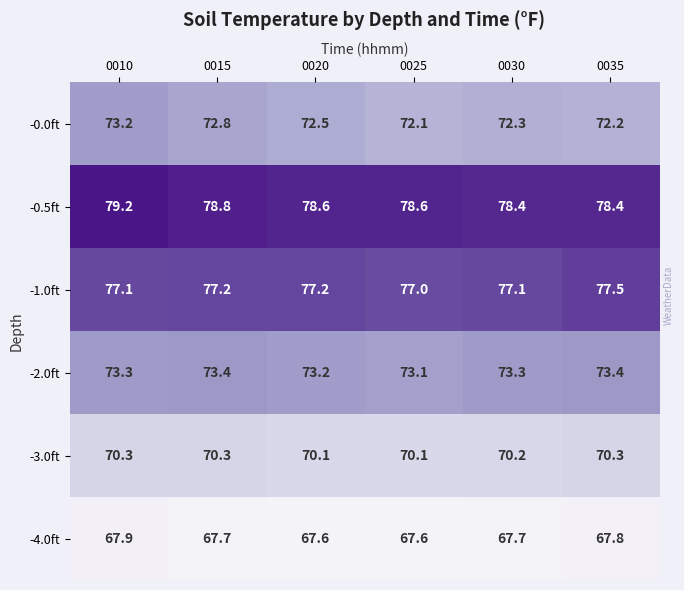

Is it true that -2.0ft equals 73.4 at 0035?

True